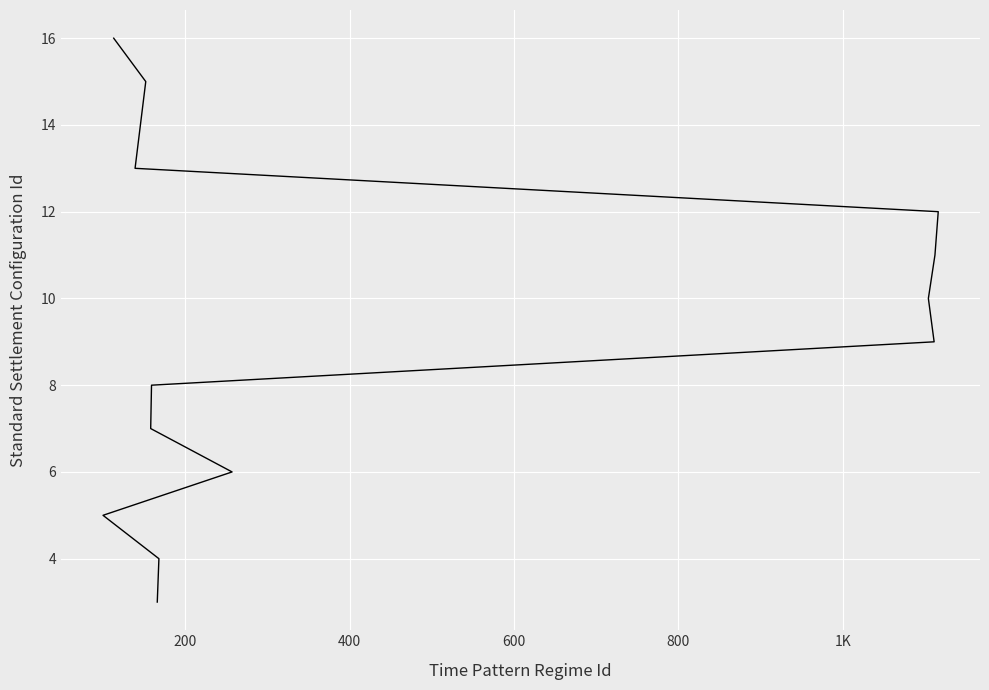

The value at 200 is 1. True or false?

False